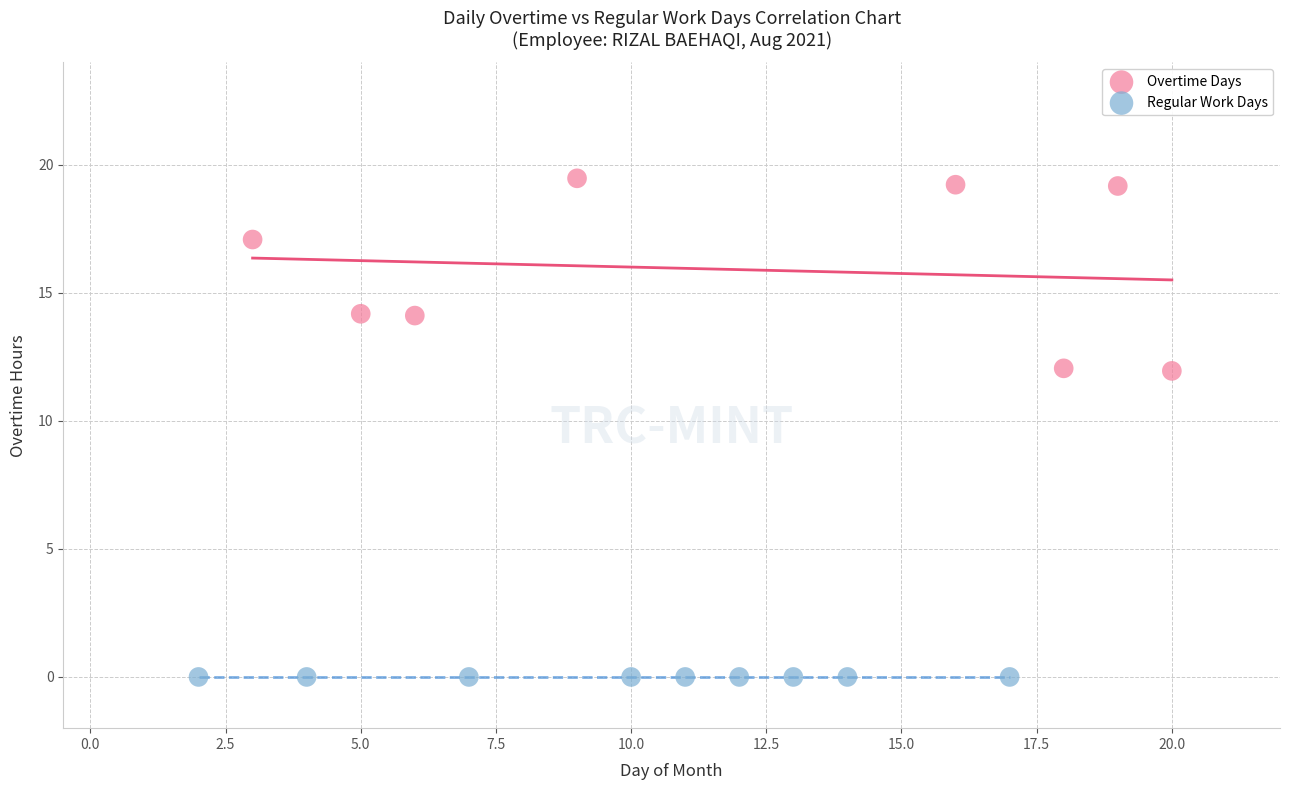

Which series contains the lowest Y value?

Regular Work Days